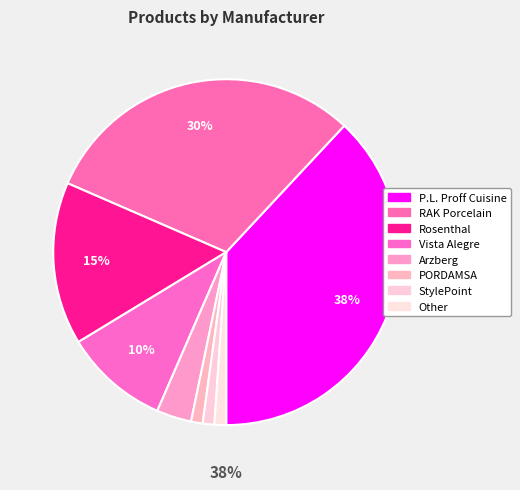

Do PORDAMSA and RAK Porcelain together represent more than half of the pie?

No